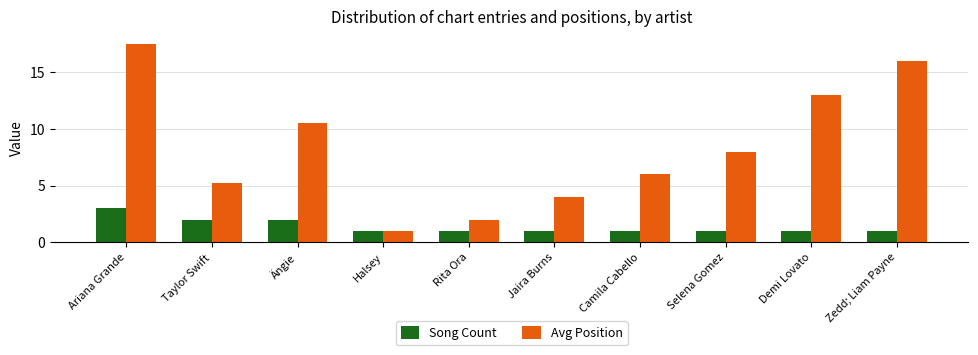

What are all the series names shown in the legend?

Song Count, Avg Position